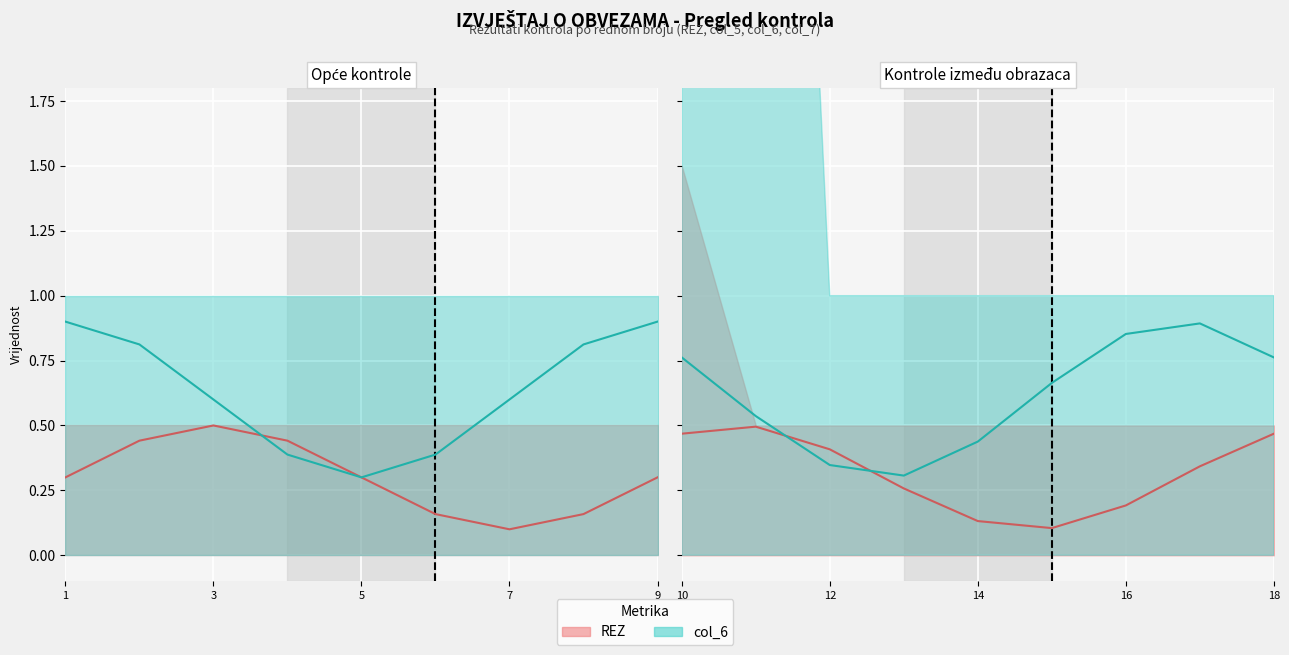

What is the lowest value of the REZ series?

0.1